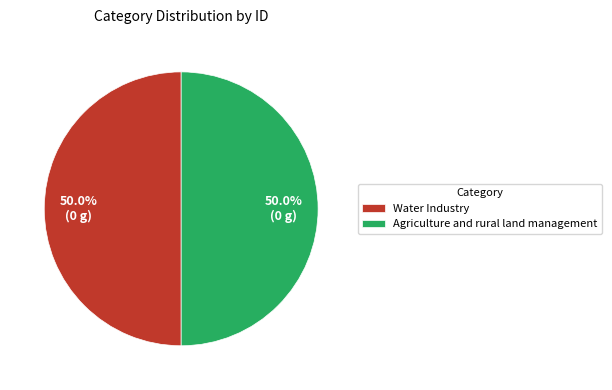

To the nearest percent, what is the average slice percentage?

50%